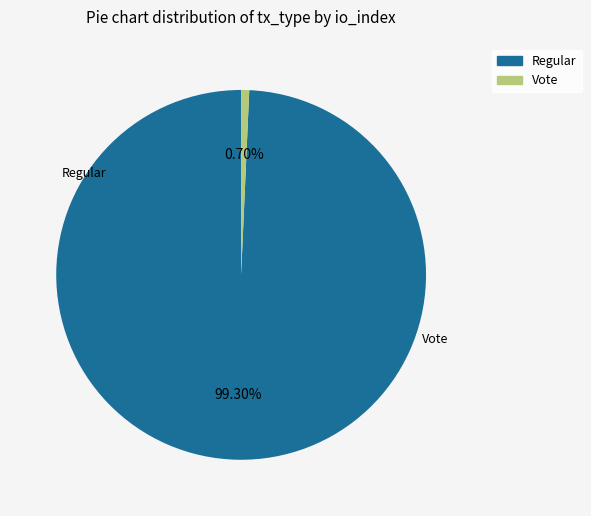

What is the largest slice in the pie chart?

Regular